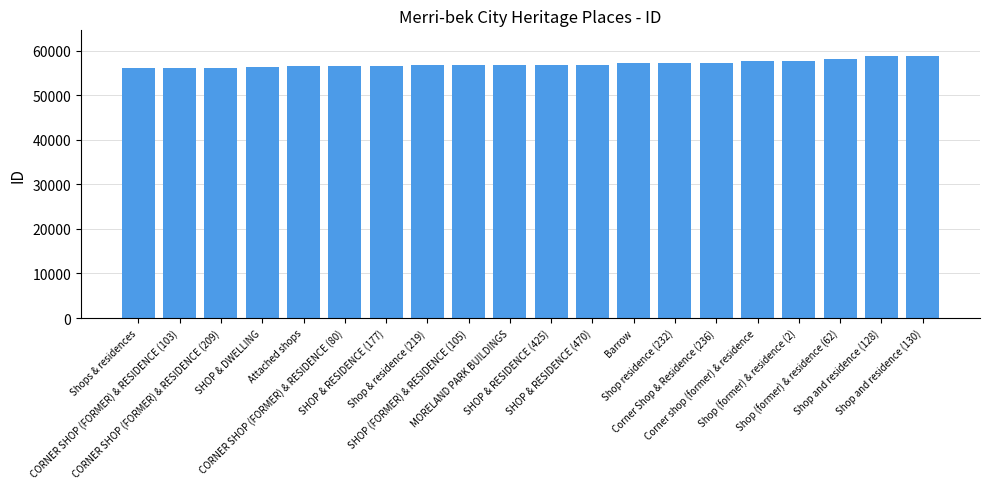

What is the value of the 15th bar from the left?

57163